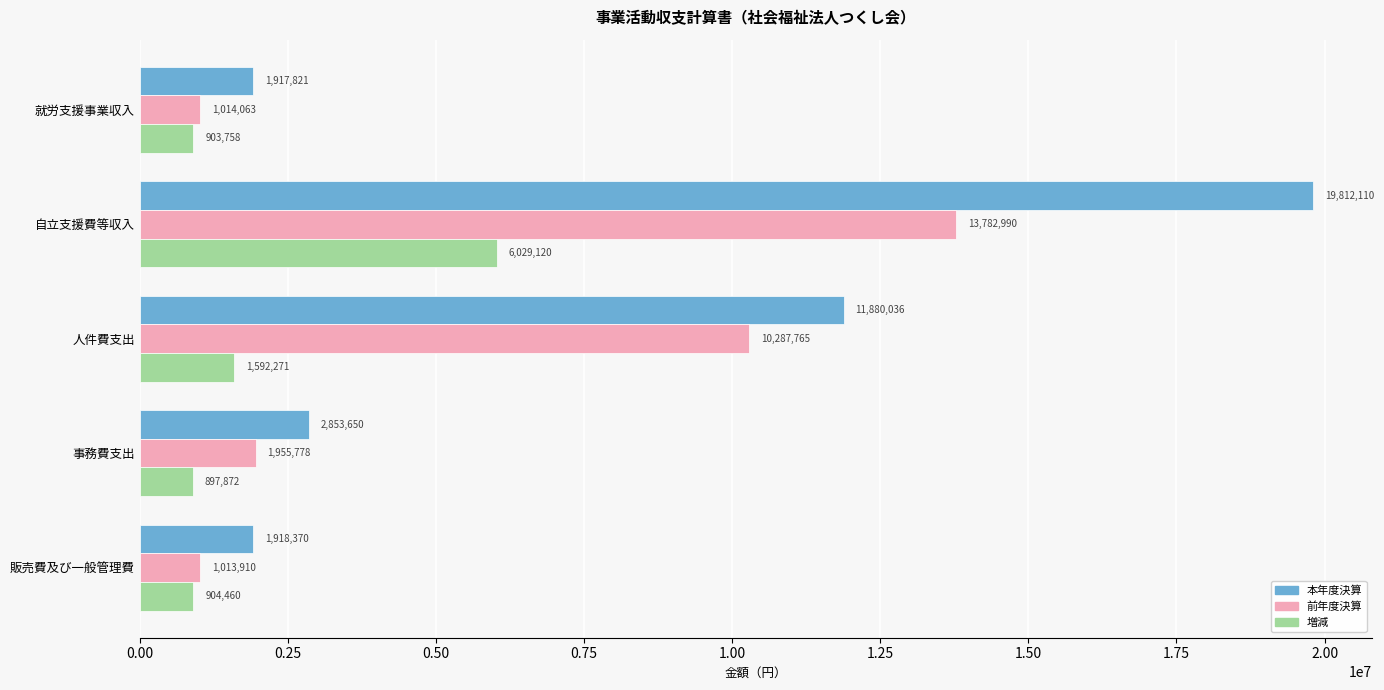

What is the difference between the highest and lowest values at 事務費支出?

1955778